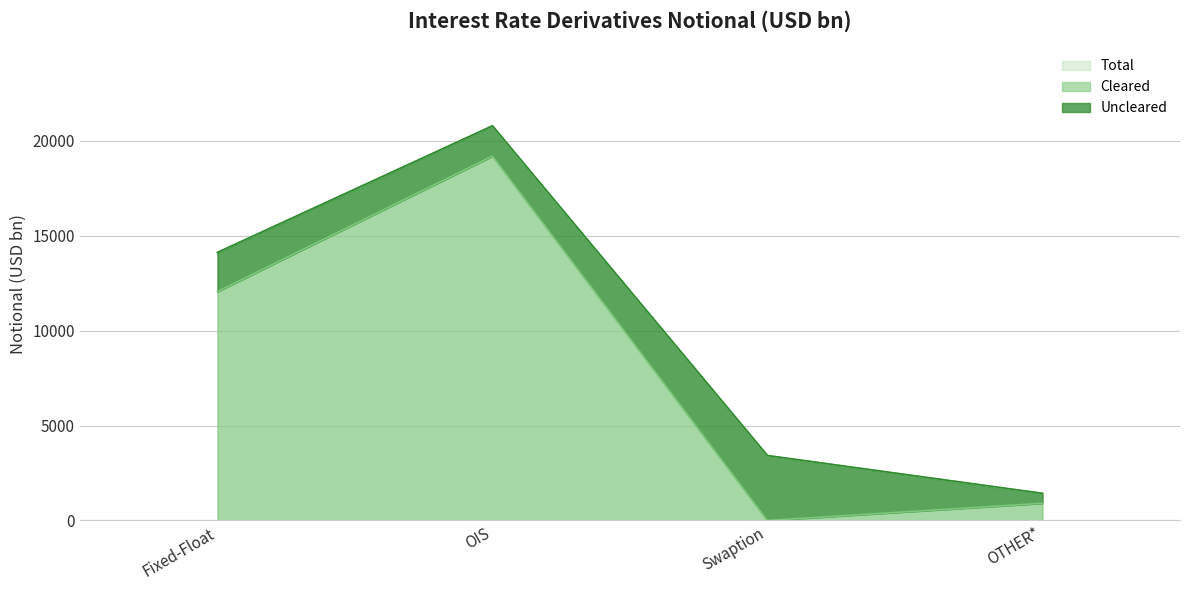

Which series changed the most between Fixed-Float and OIS?

Cleared